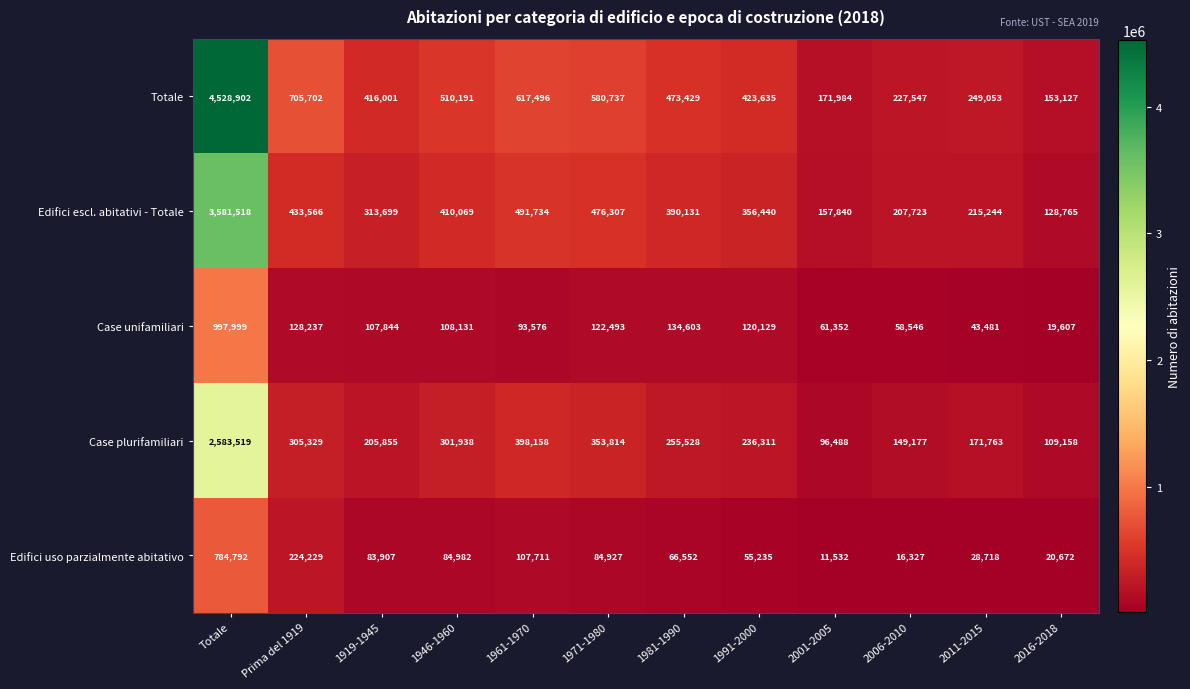

What is the difference between the Case unifamiliari values at 1991-2000 and 2016-2018?

100522